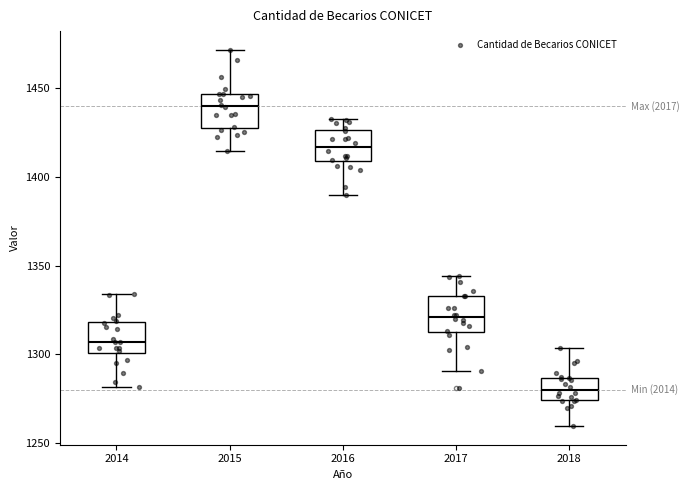

Where does the median line of the box at x = 2015 sit on the y-axis? The values are not printed on the chart, so give them approximately, as read against the axis.

1440